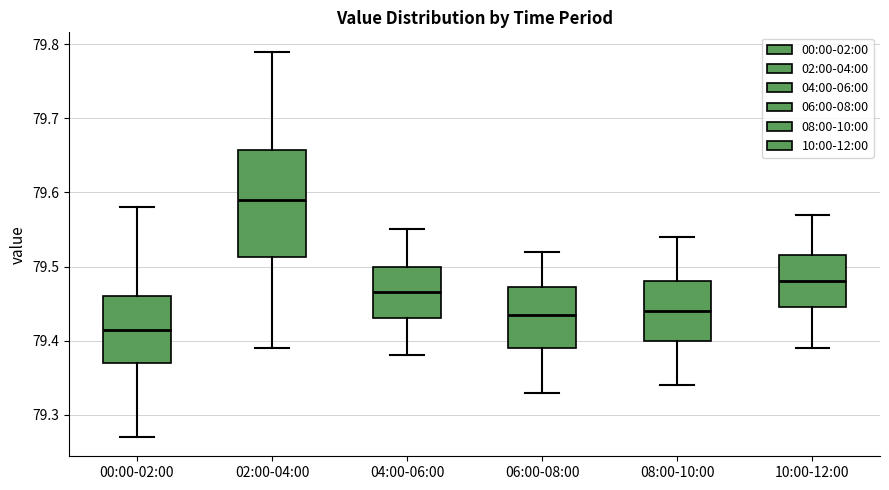

Reading left to right, transcribe this box plot: for each box, give where its median line is, the range the box spans, and where its two whiskers end, as read against the y-axis. The values are not printed on the chart, so give them approximately, as read against the axis.

00:00-02:00: median 79.42, box 79.37 to 79.46, whiskers 79.27 to 79.58
02:00-04:00: median 79.59, box 79.51 to 79.66, whiskers 79.39 to 79.79
04:00-06:00: median 79.47, box 79.43 to 79.50, whiskers 79.38 to 79.55
06:00-08:00: median 79.44, box 79.39 to 79.47, whiskers 79.33 to 79.52
08:00-10:00: median 79.44, box 79.40 to 79.48, whiskers 79.34 to 79.54
10:00-12:00: median 79.48, box 79.45 to 79.52, whiskers 79.39 to 79.57